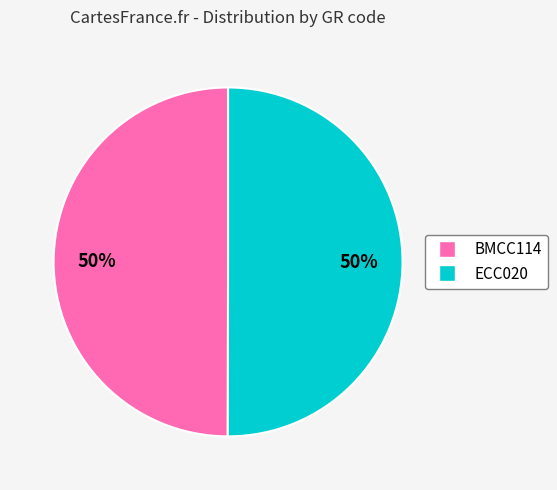

True or false: ECC020 accounts for 50% of the total.

True